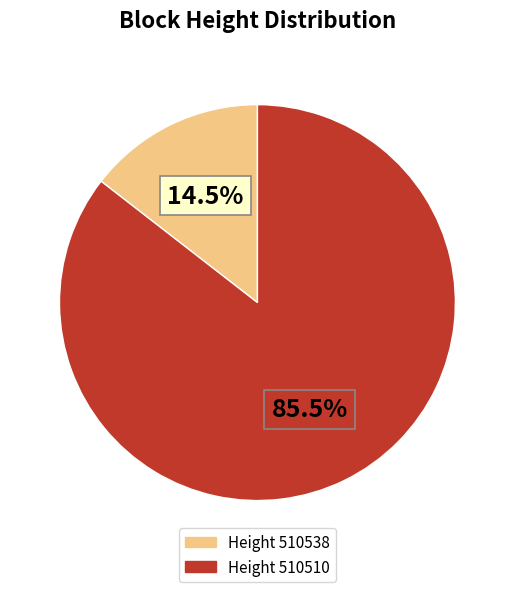

Is there a majority slice in this chart?

Yes